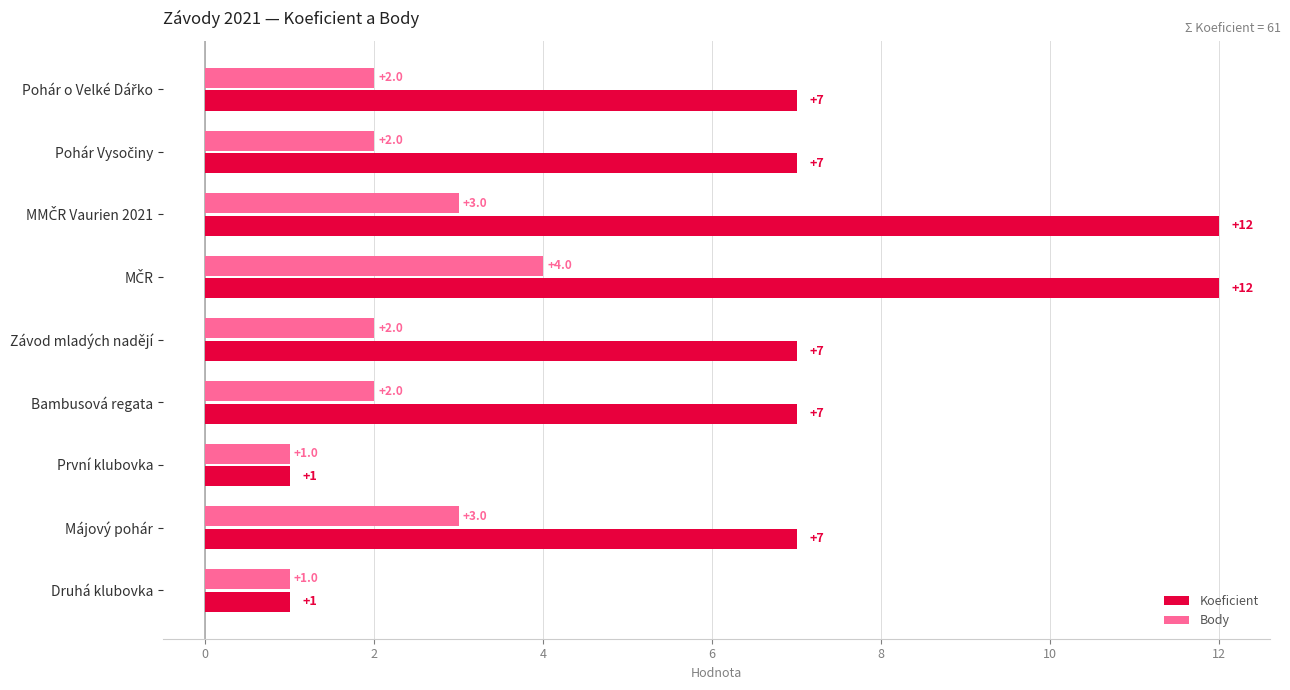

Which series has the largest total across all categories?

Koeficient